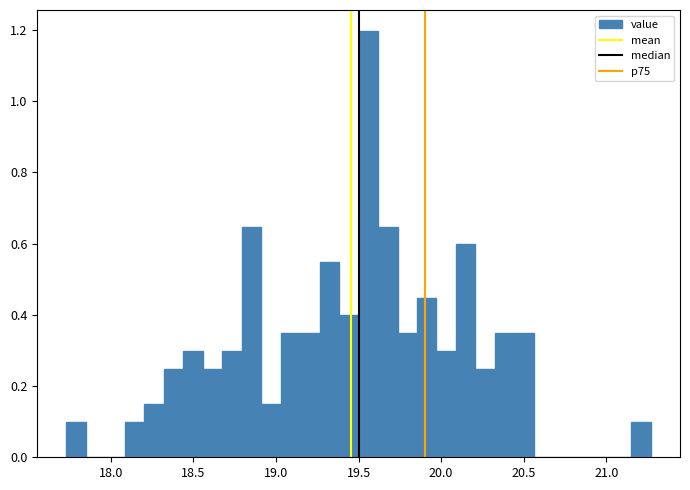

Read against the x-axis, roughly where is the centre of the tallest bar?

19.55